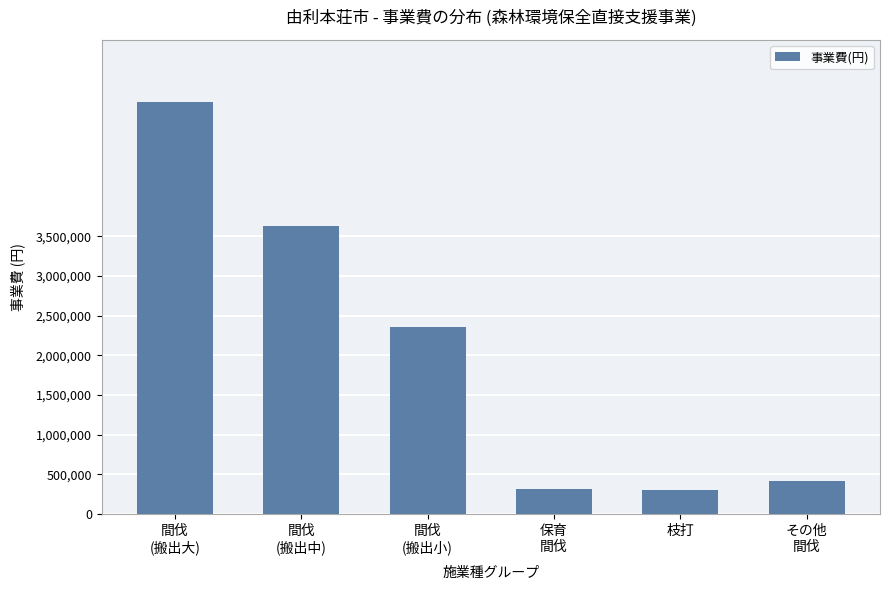

Which has a higher value, 間伐
(搬出大) or 間伐
(搬出小)?

間伐
(搬出大)